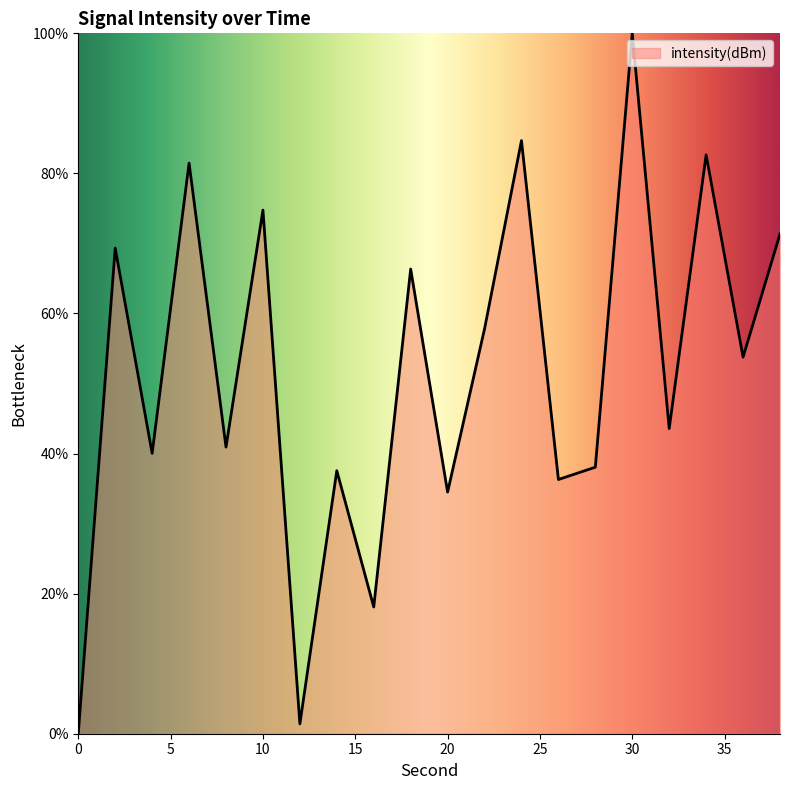

What is the difference between the maximum and minimum values?

100.0